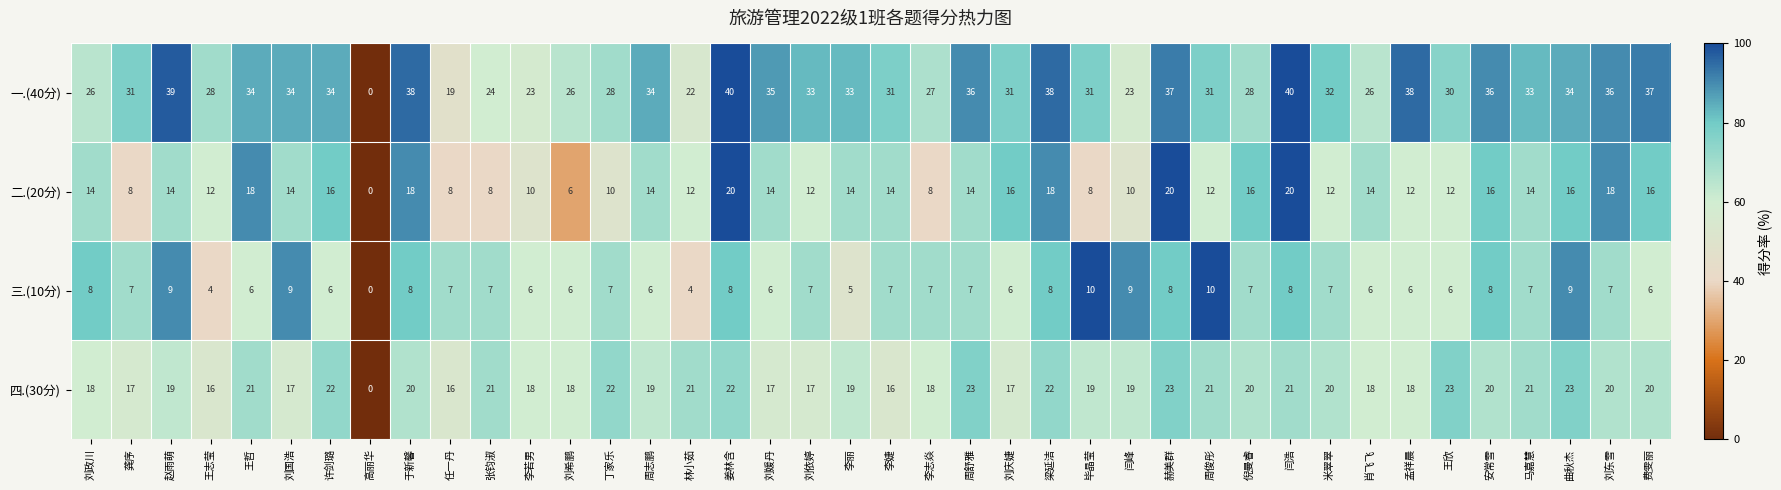

How many series are shown in this chart?

4